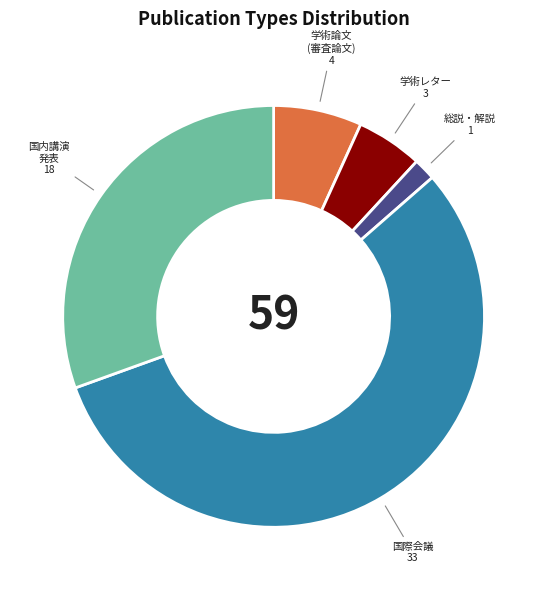

Is there a majority slice in this chart?

Yes